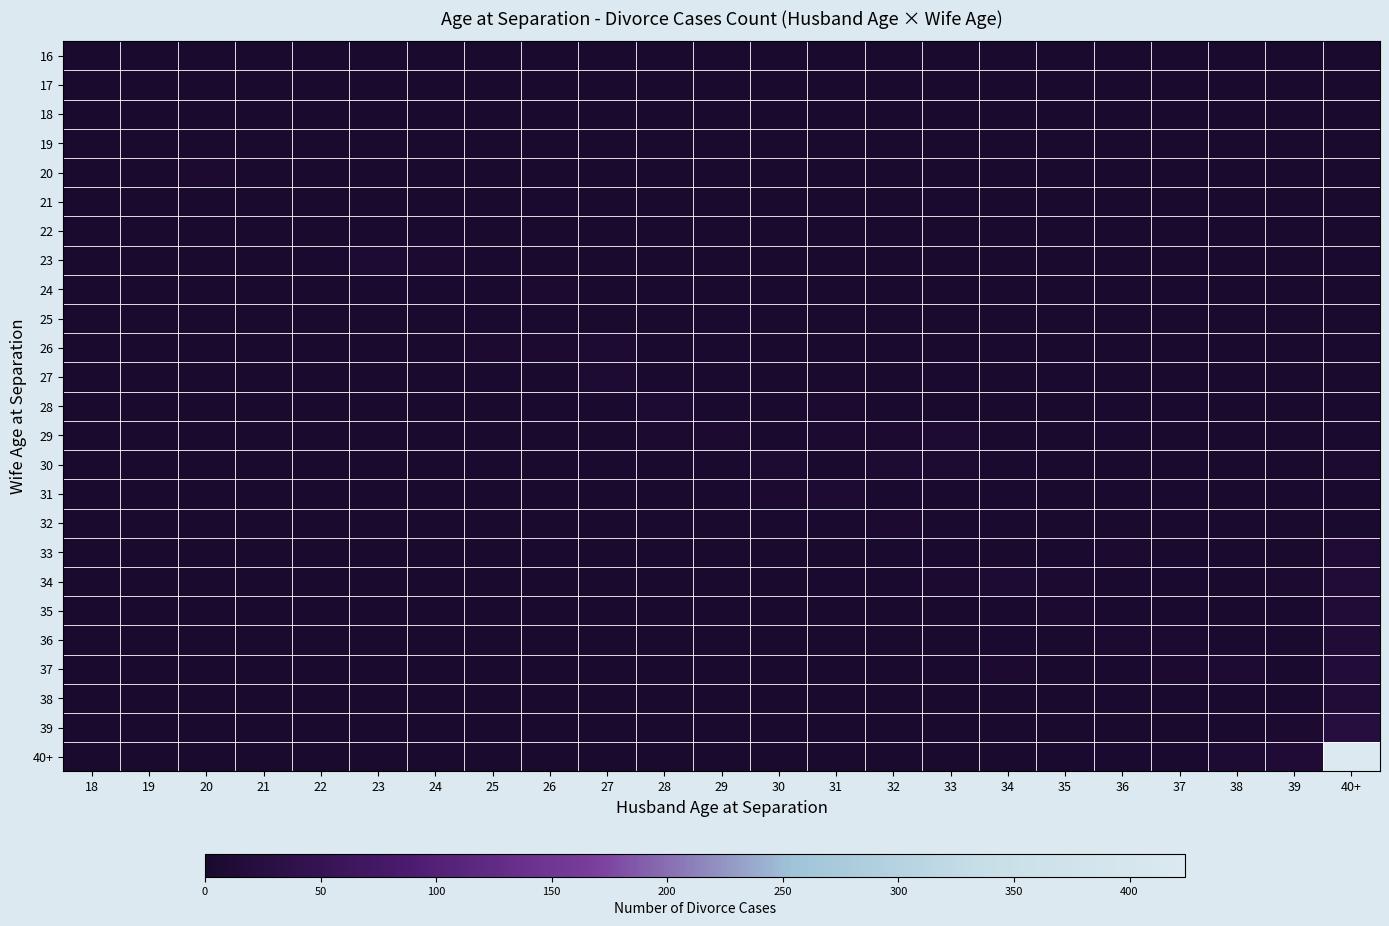

What is the maximum value shown in the chart?

424